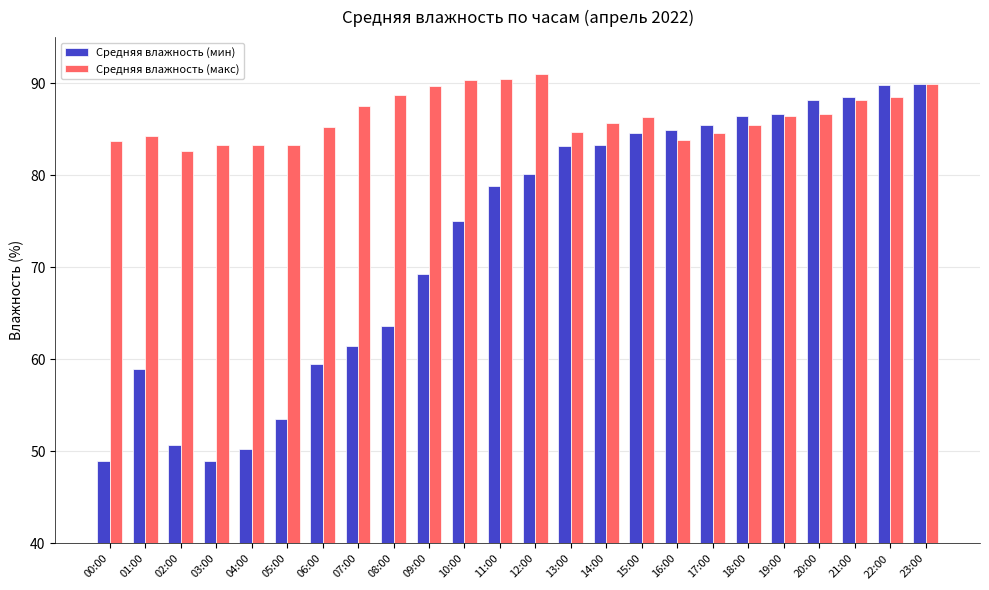

What value does the Средняя влажность (мин) series have at 16:00?

84.9